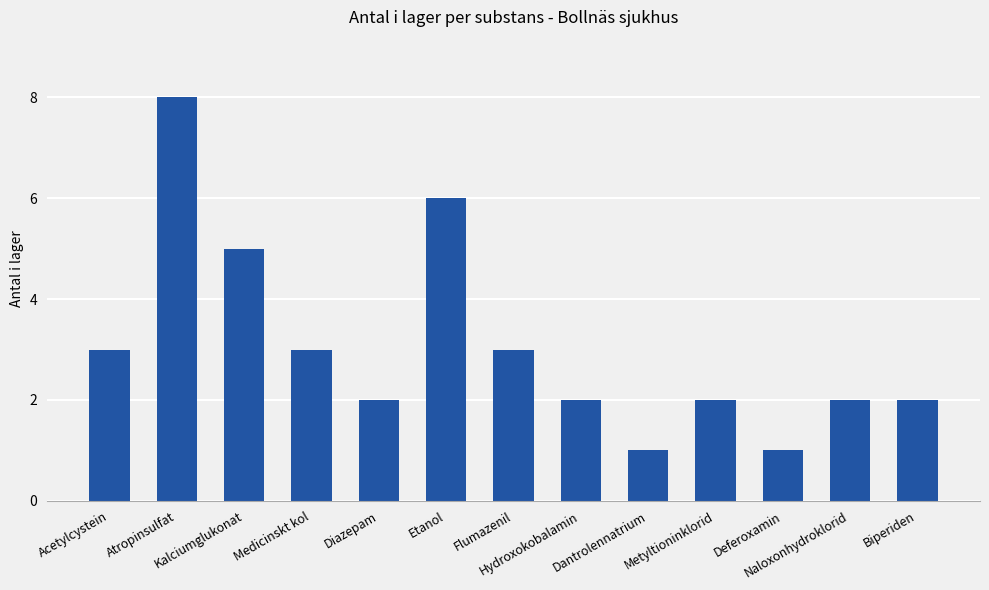

How many bars are there in total?

13